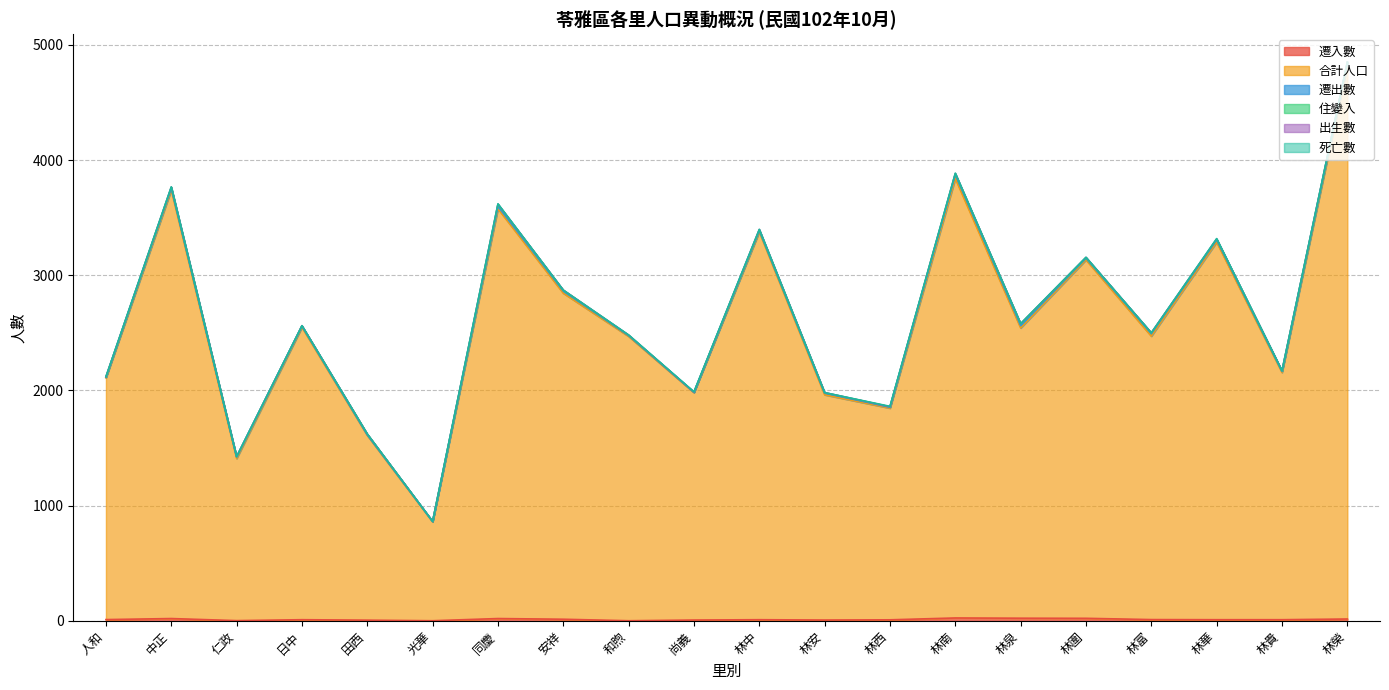

Is it true that 出生數 equals 2 at 林西?

False